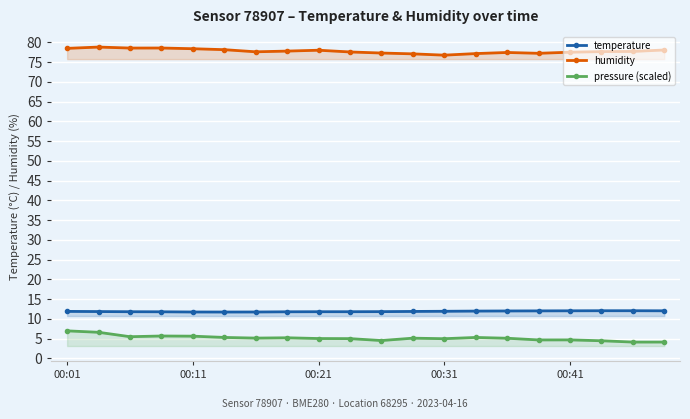

Rank the series by their maximum value, from highest to lowest.

humidity, temperature, pressure (scaled)